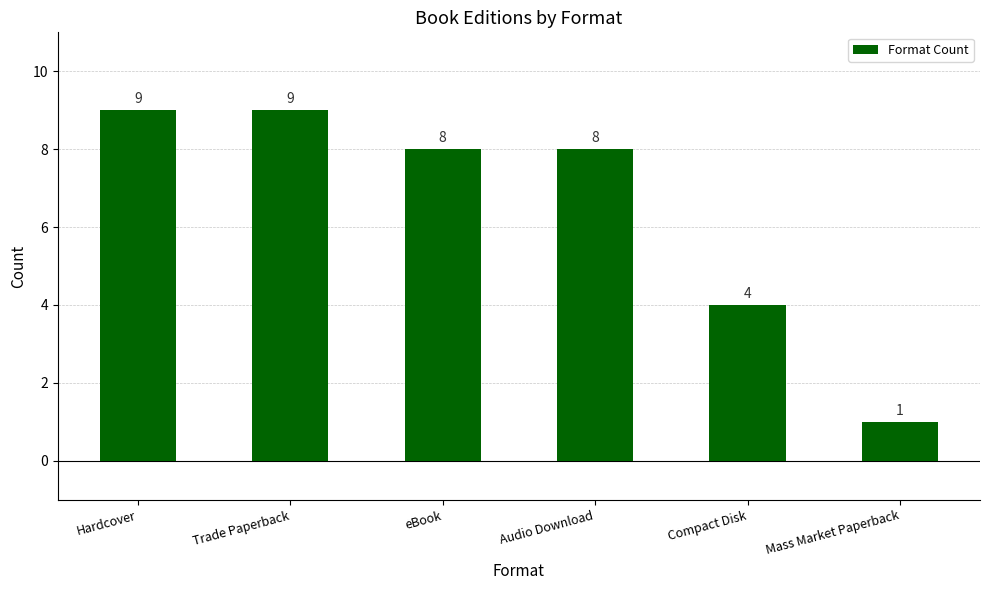

Read the value at Trade Paperback.

9